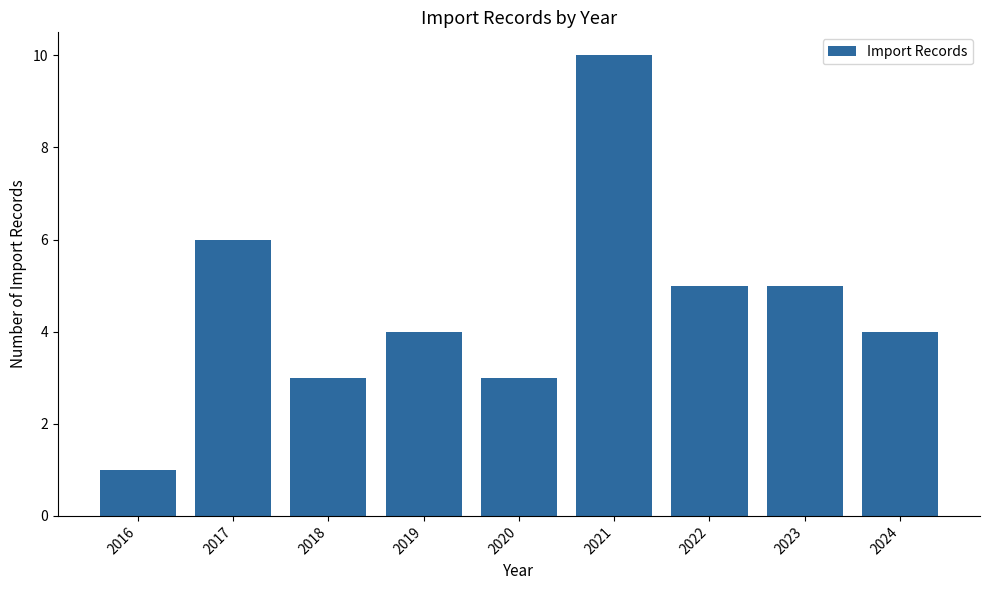

At which category does the chart reach its peak across all series?

2021